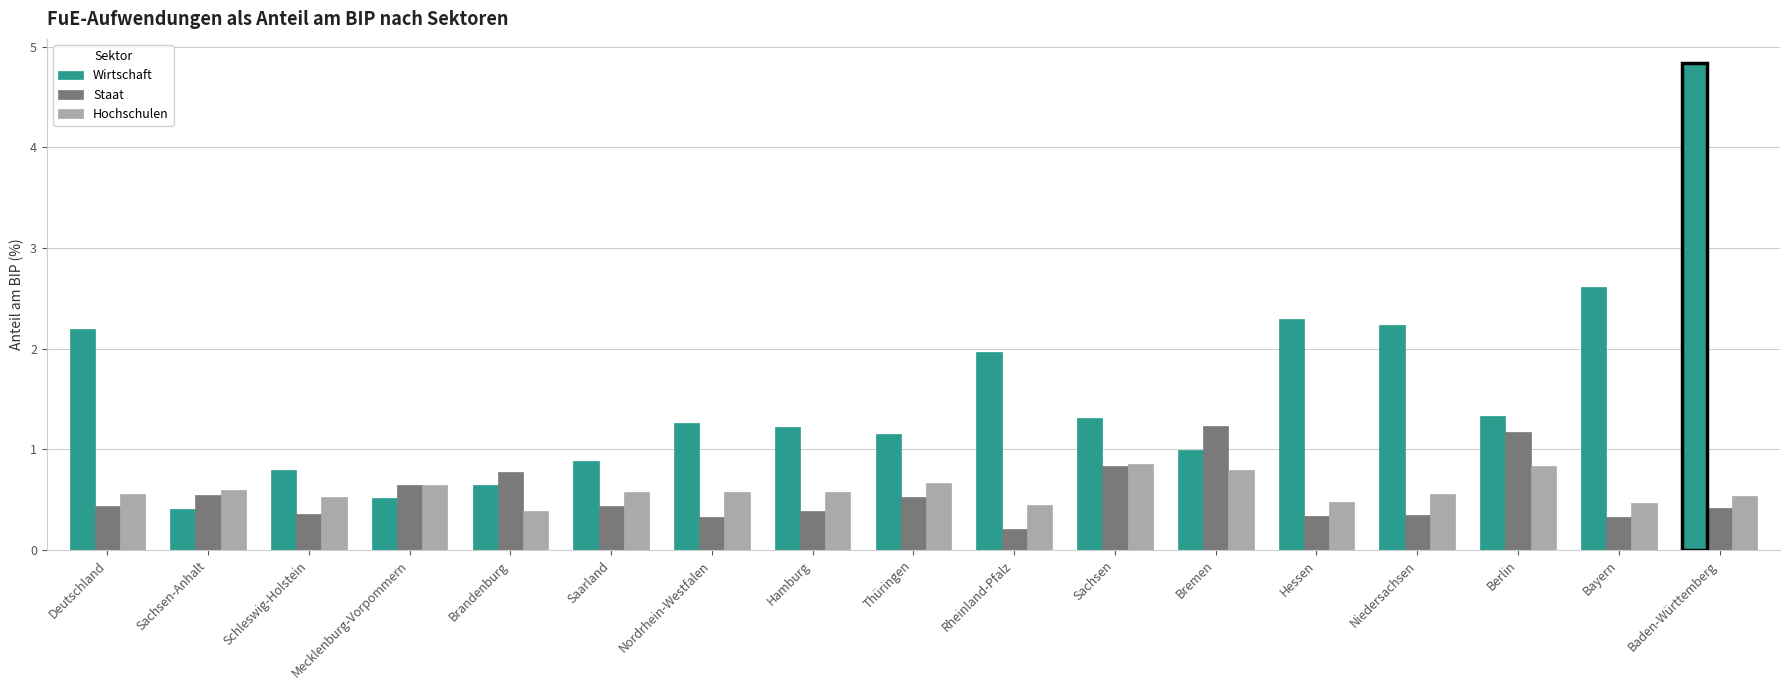

At Saarland, list the series in order from smallest to largest.

Staat, Hochschulen, Wirtschaft